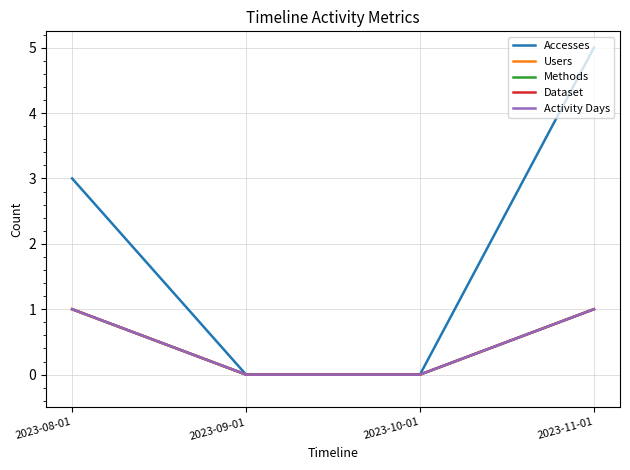

What is the difference between the maximum and second lowest values in the Activity Days series?

1